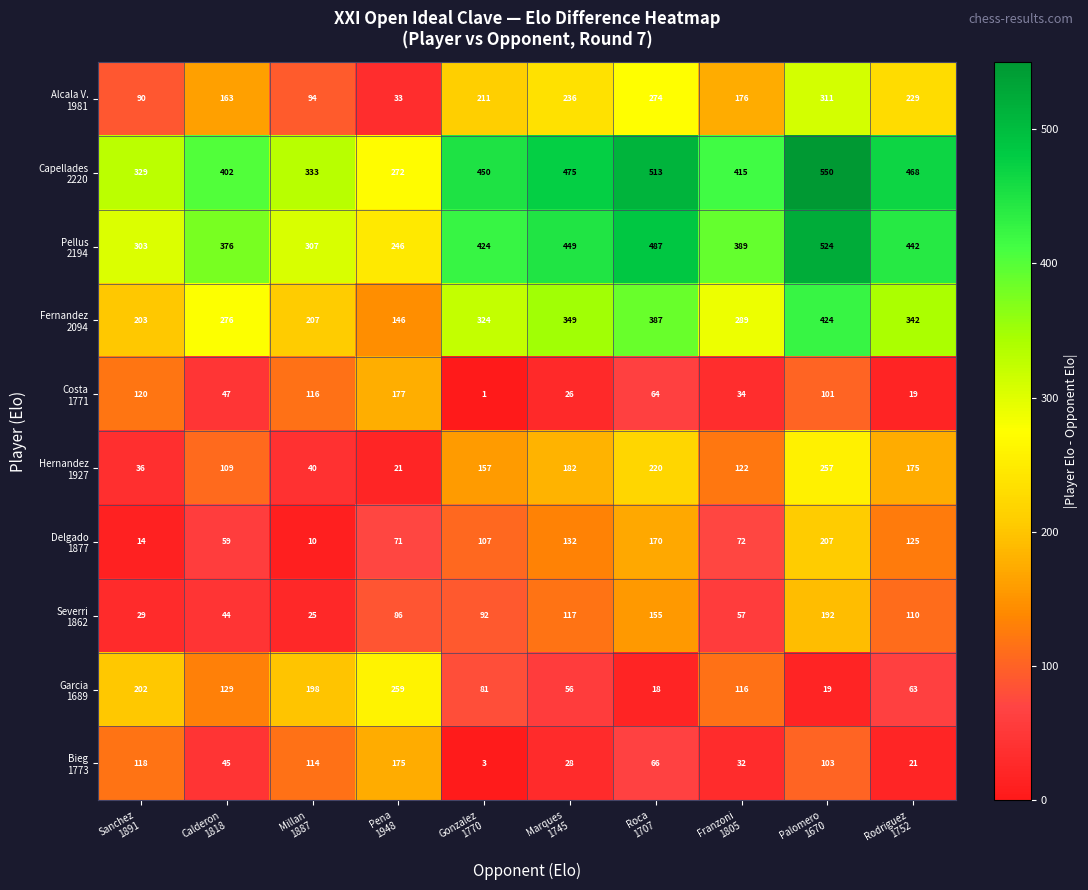

At which category is the sum across all series the highest?

Palomero
1670